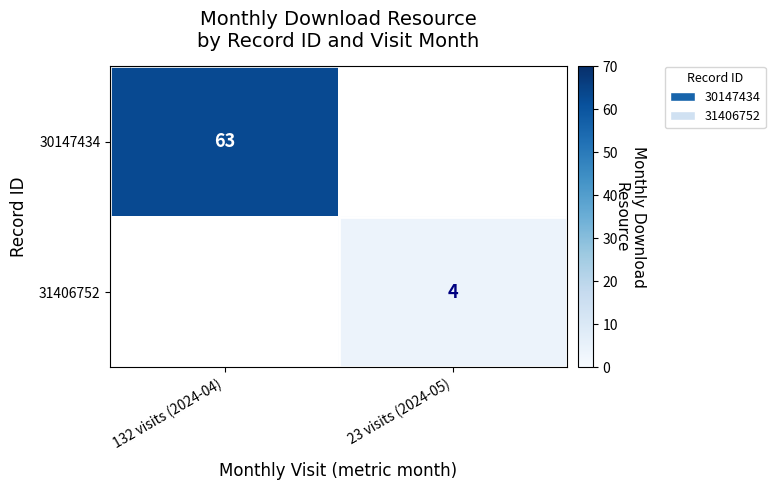

The value of 31406752 at 23 visits (2024-05) is 7. True or false?

False